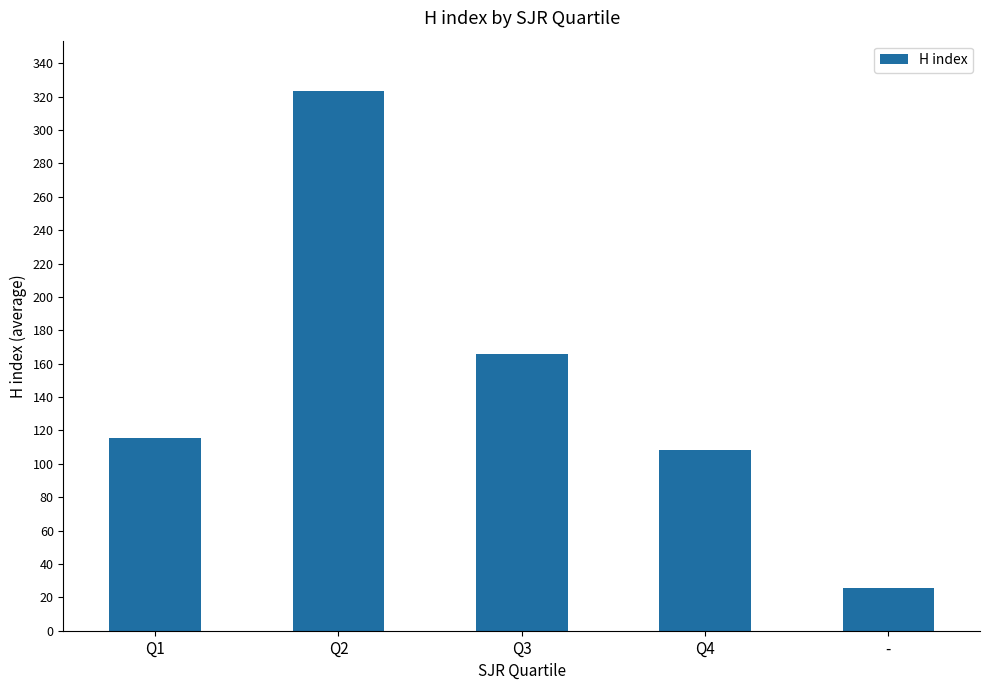

Is it true that the value at Q3 is 166.0?

True